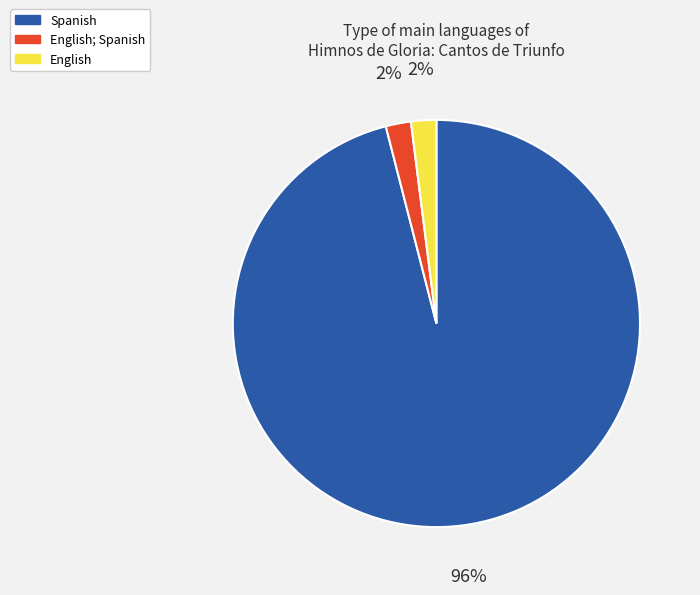

Which category has the biggest portion of the pie?

Spanish